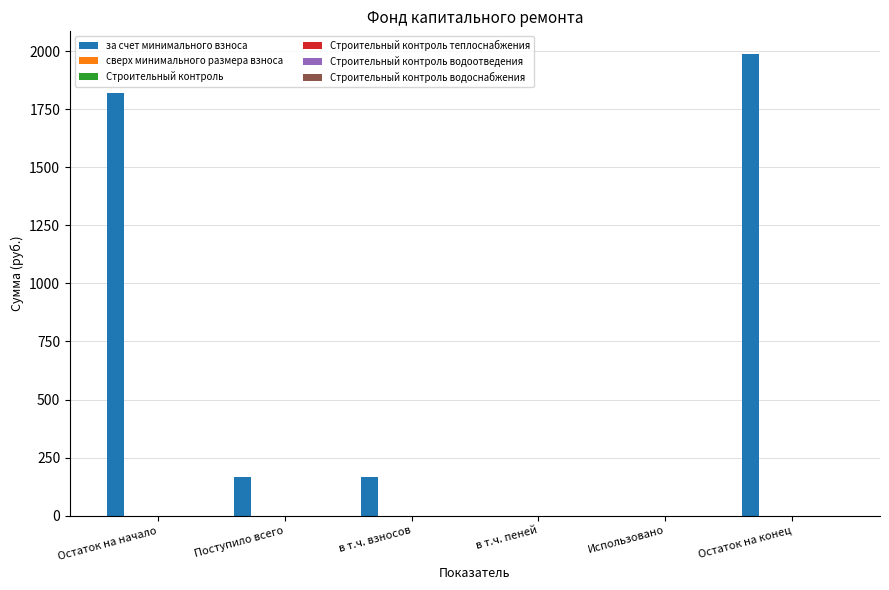

What is the sum of all values?

4138.1